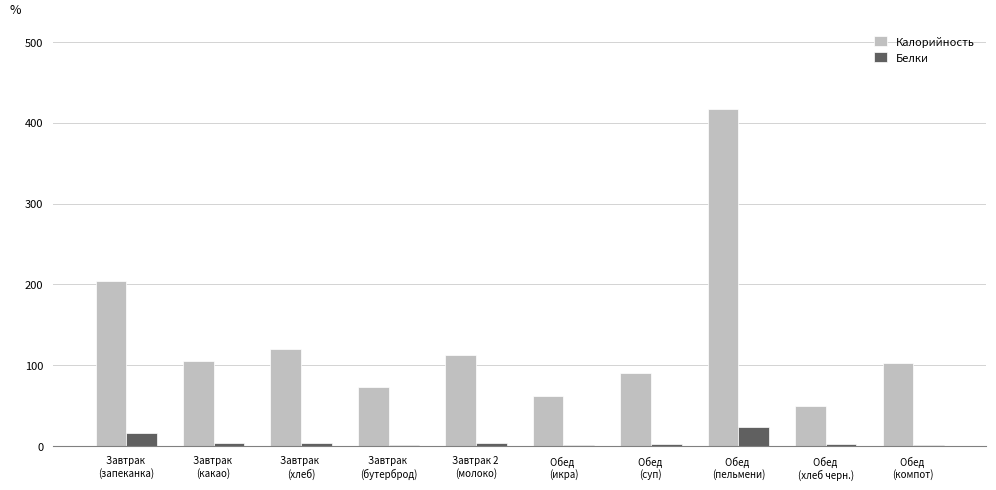

How many series are shown in this chart?

2